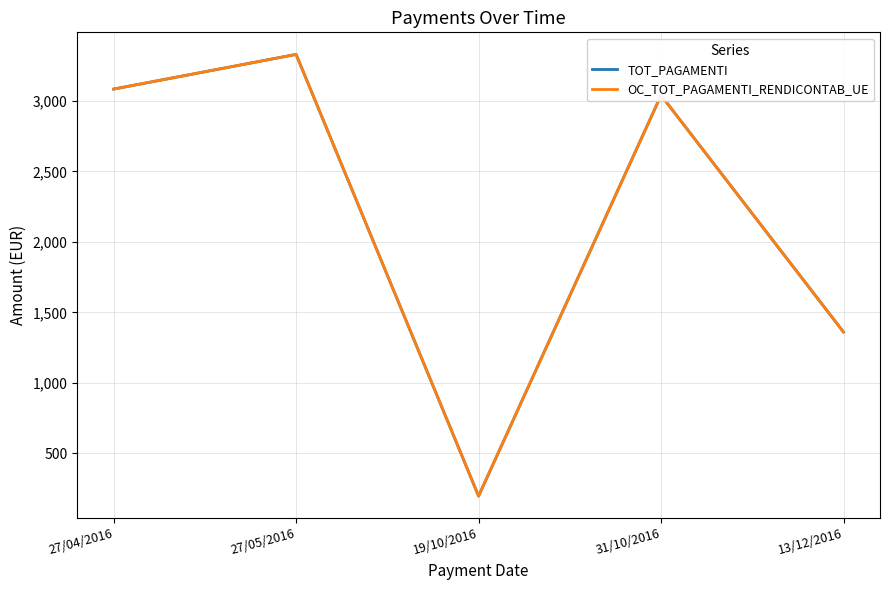

Which series has the largest range (max minus min)?

TOT_PAGAMENTI